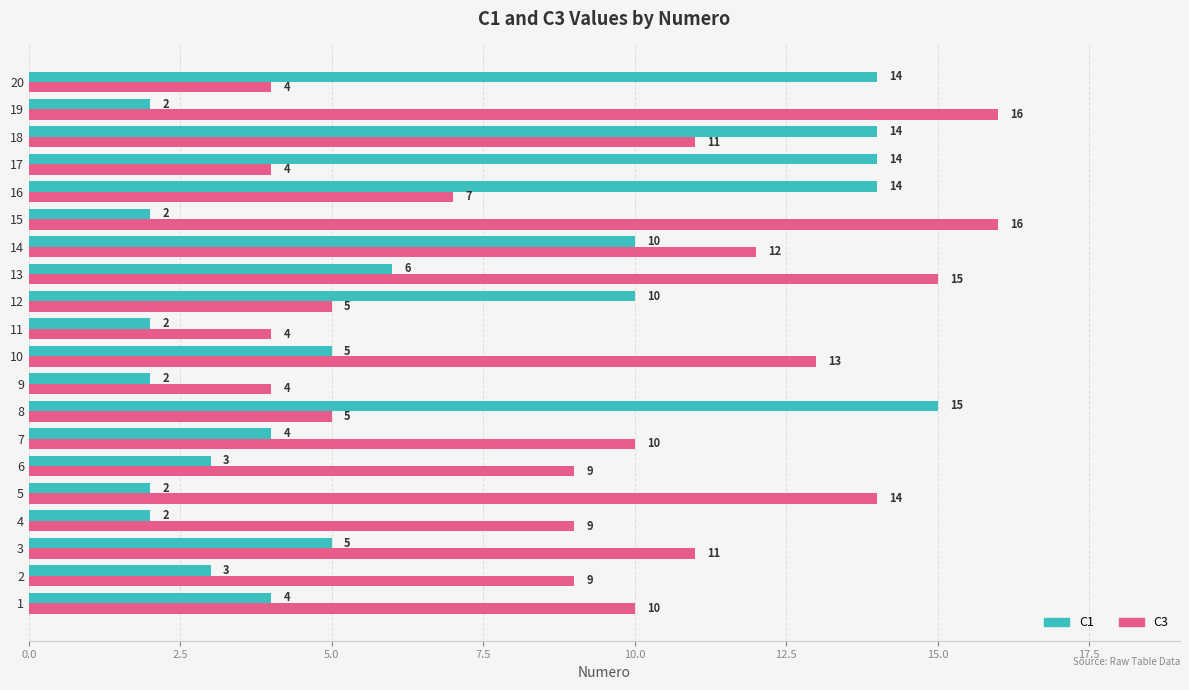

What is the difference between the maximum and minimum values in the C3 series?

12